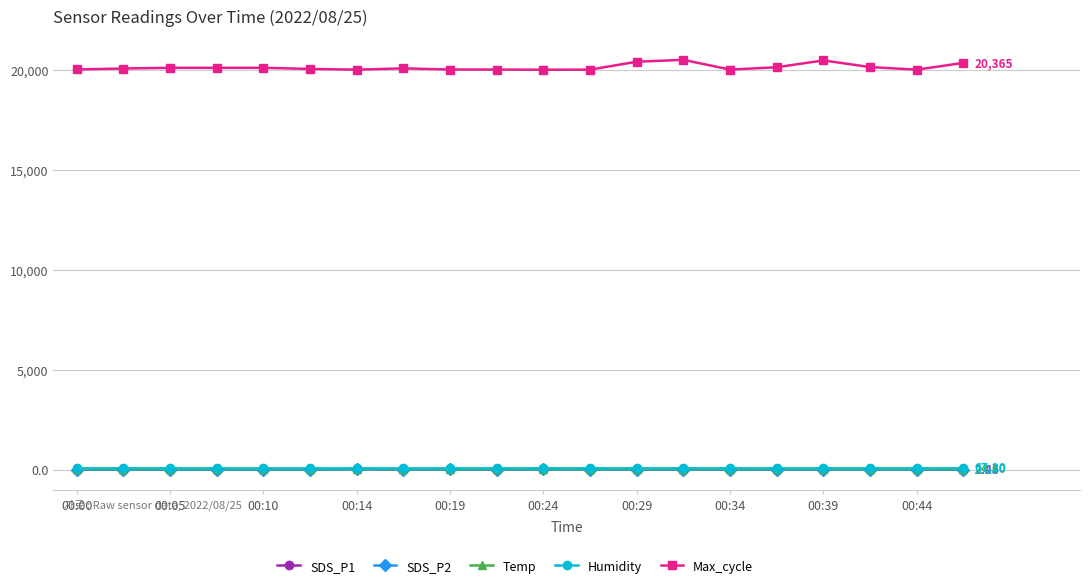

At how many categories does at least one series exceed 18593?

20